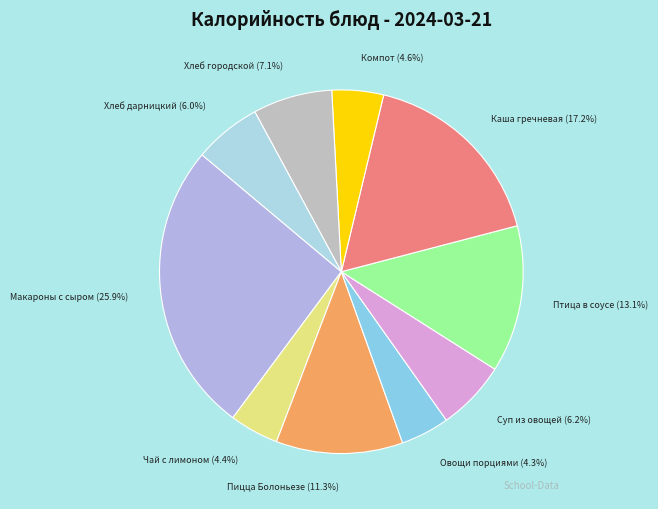

What is the largest slice in the pie chart?

Макароны с сыром